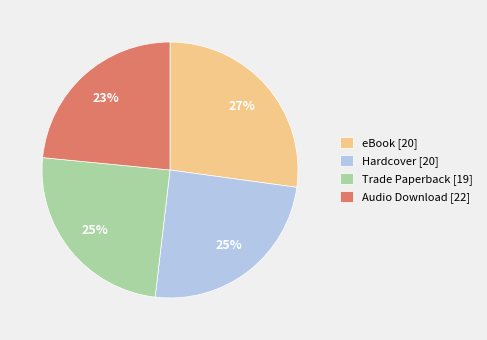

To the nearest percent, what percentage of the pie is Hardcover?

25%